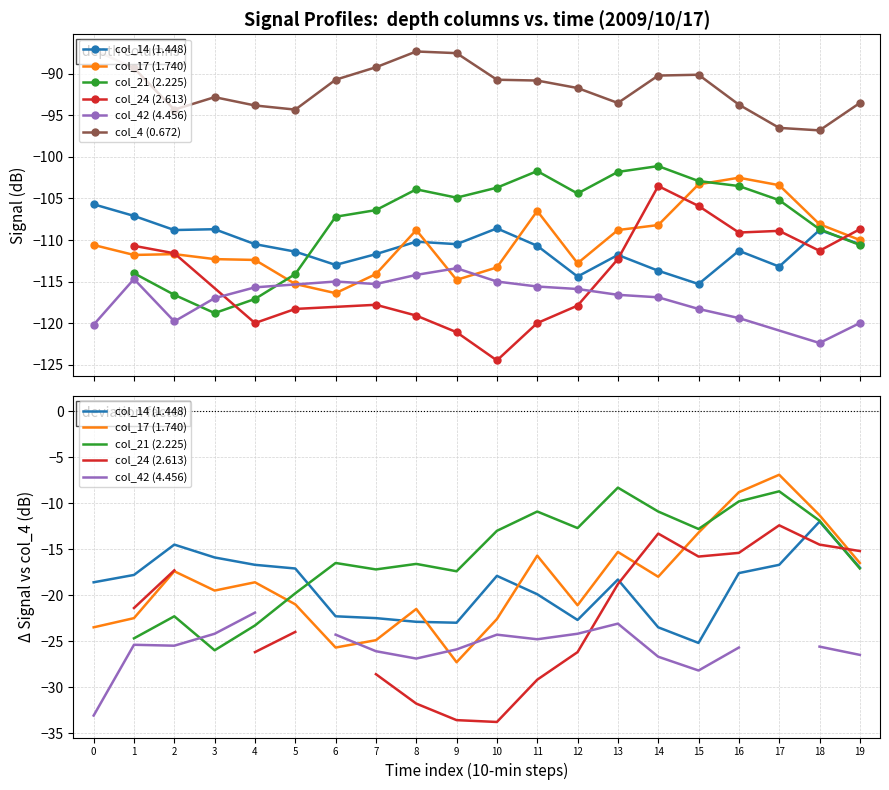

At 16, list the series in order from largest to smallest.

col_17 (1.740), col_21 (2.225), col_24 (2.613), col_14 (1.448), col_42 (4.456), col_4 (0.672)